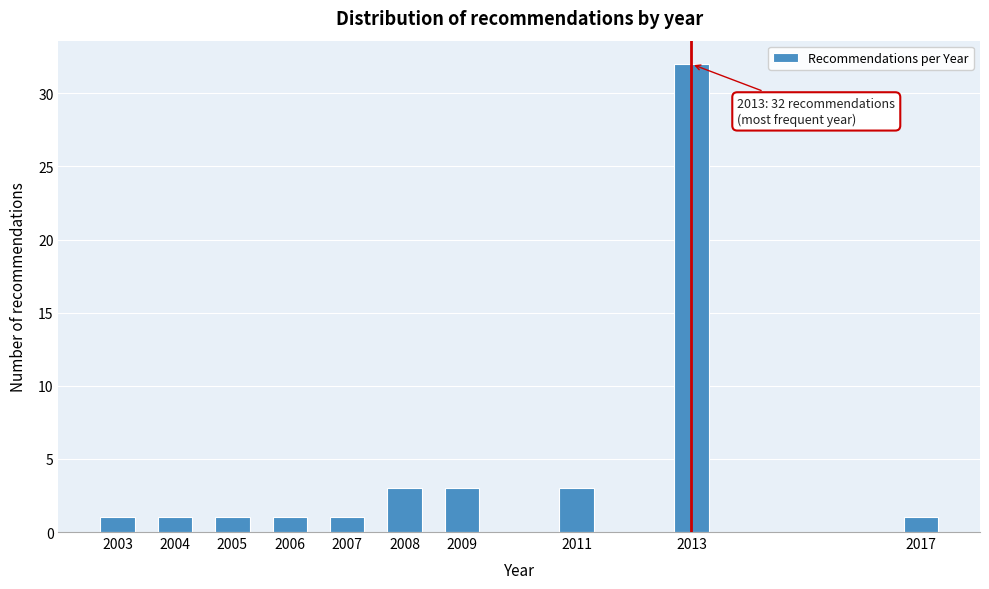

Reading left to right, list all the values displayed in this chart.

2003=1	2004=1	2005=1	2006=1	2007=1	2008=3	2009=3	2011=3	2013=32	2017=1